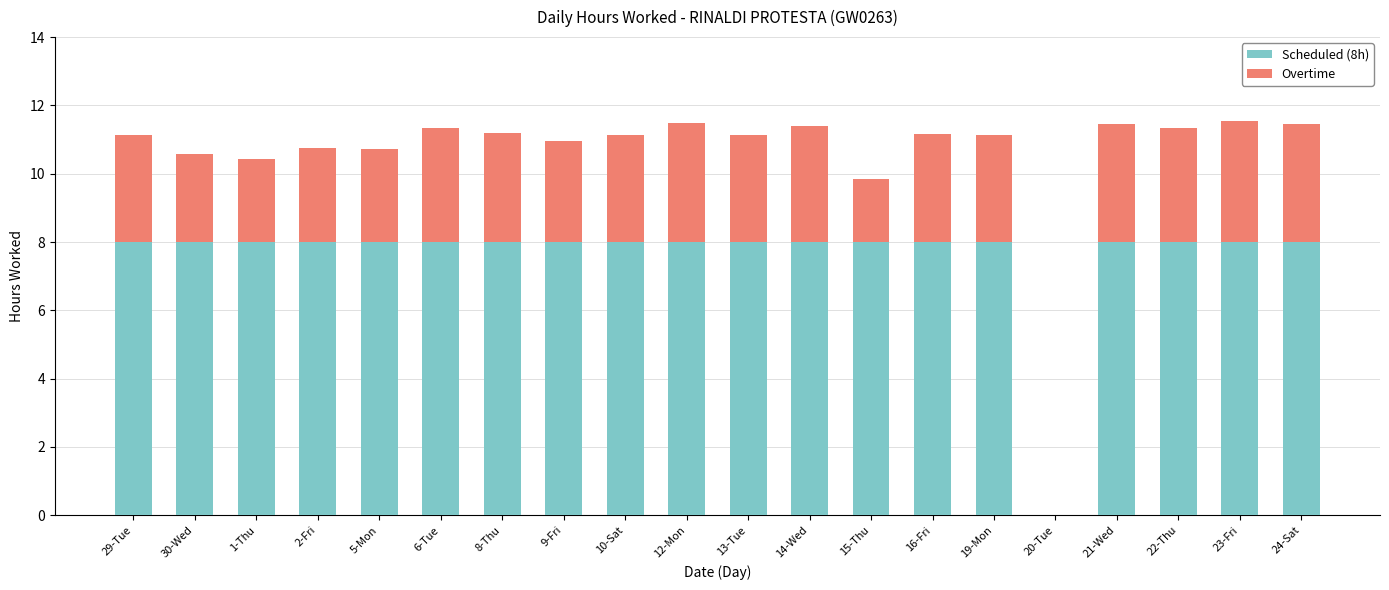

The Scheduled (8h) series shows 13.5 at 16-Fri. True or false?

False